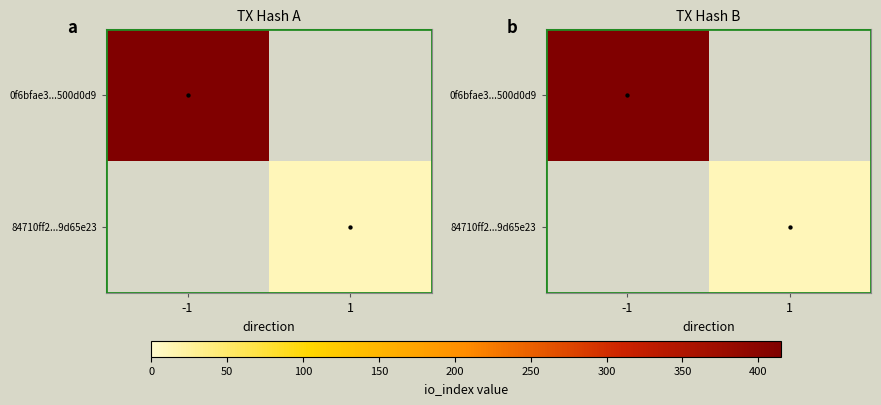

Rank the categories by 0f6bfae3...500d0d9 value from highest to lowest.

-1, 1